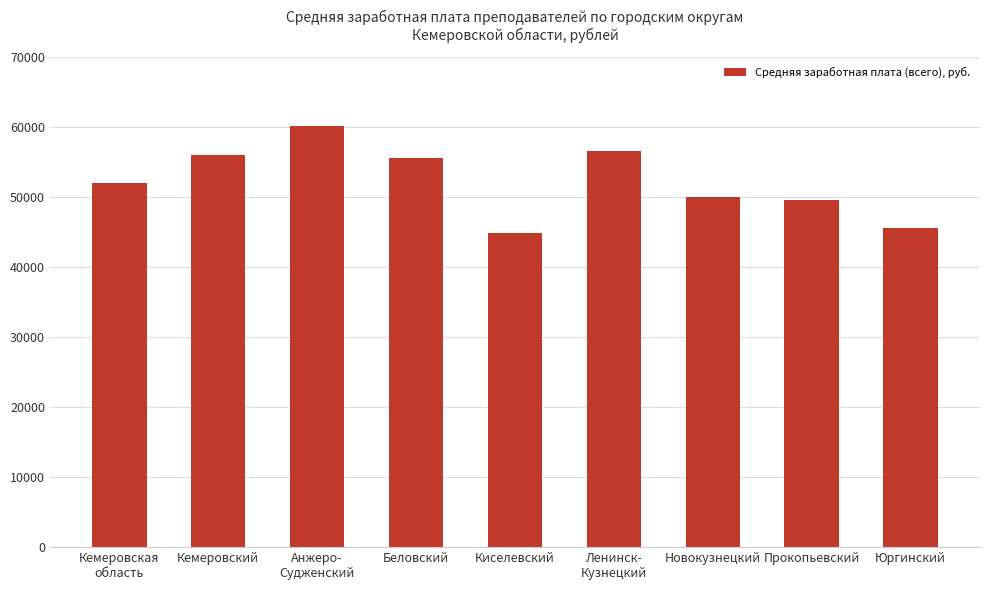

What is the difference between the second highest and minimum values?

11681.8